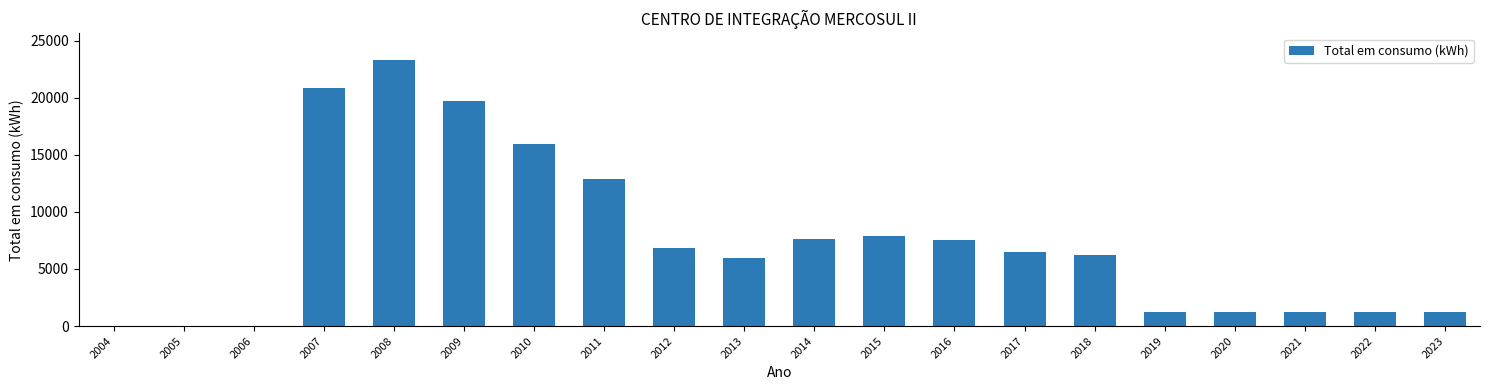

What is the sum of all values?

147208